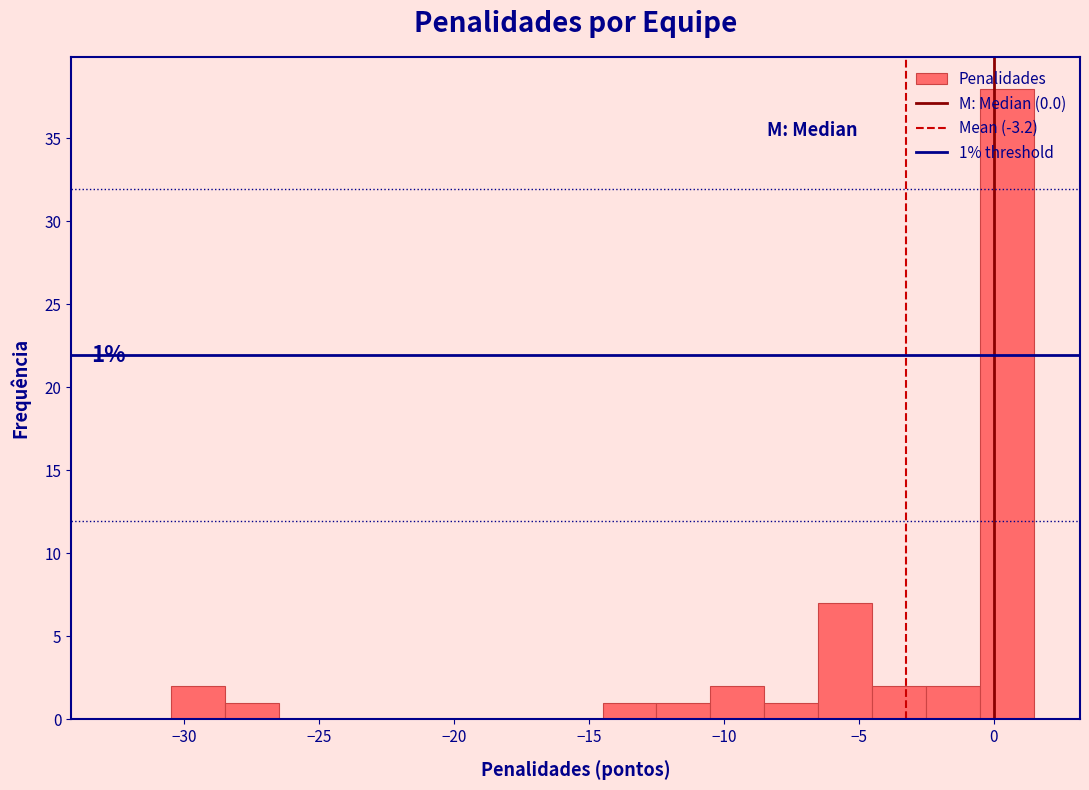

Over which range of the x-axis is the bar tallest?

-0.5 to 1.5